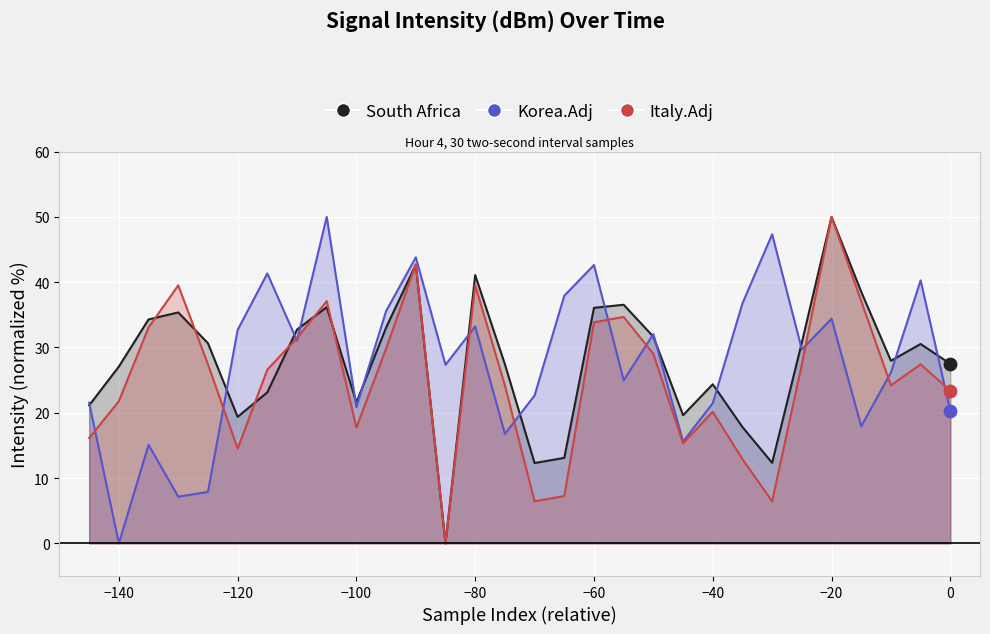

Which series contains the highest Y value?

South Africa